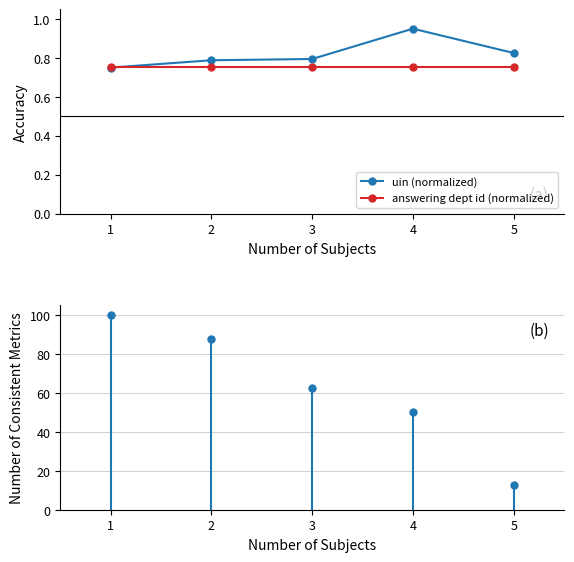

How many data points in house id count (scaled) are above 62?

3